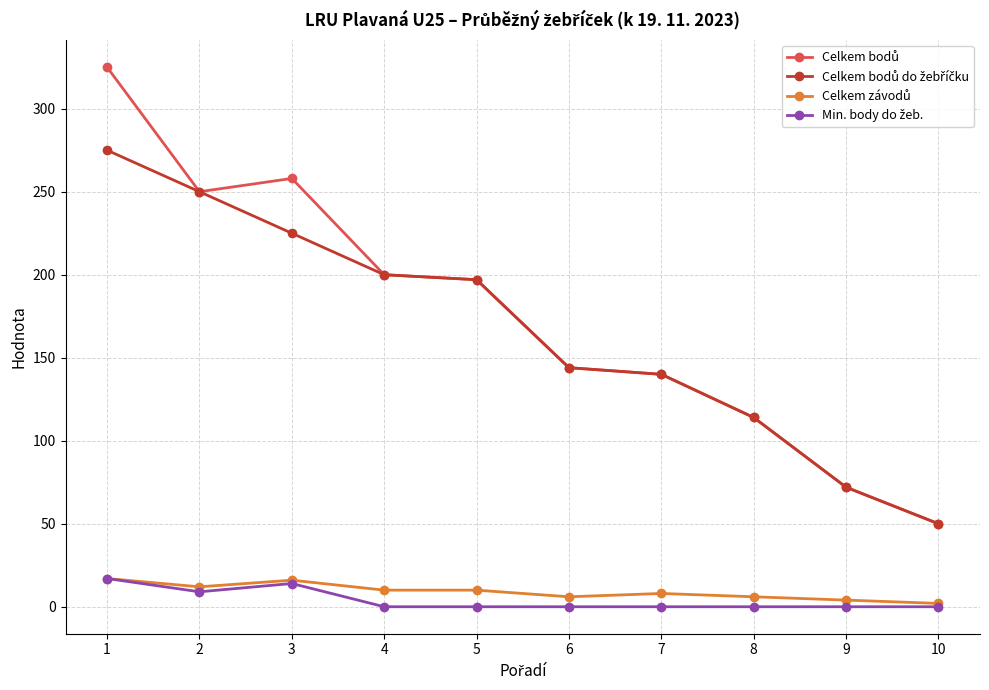

What is the maximum value shown in the chart?

325